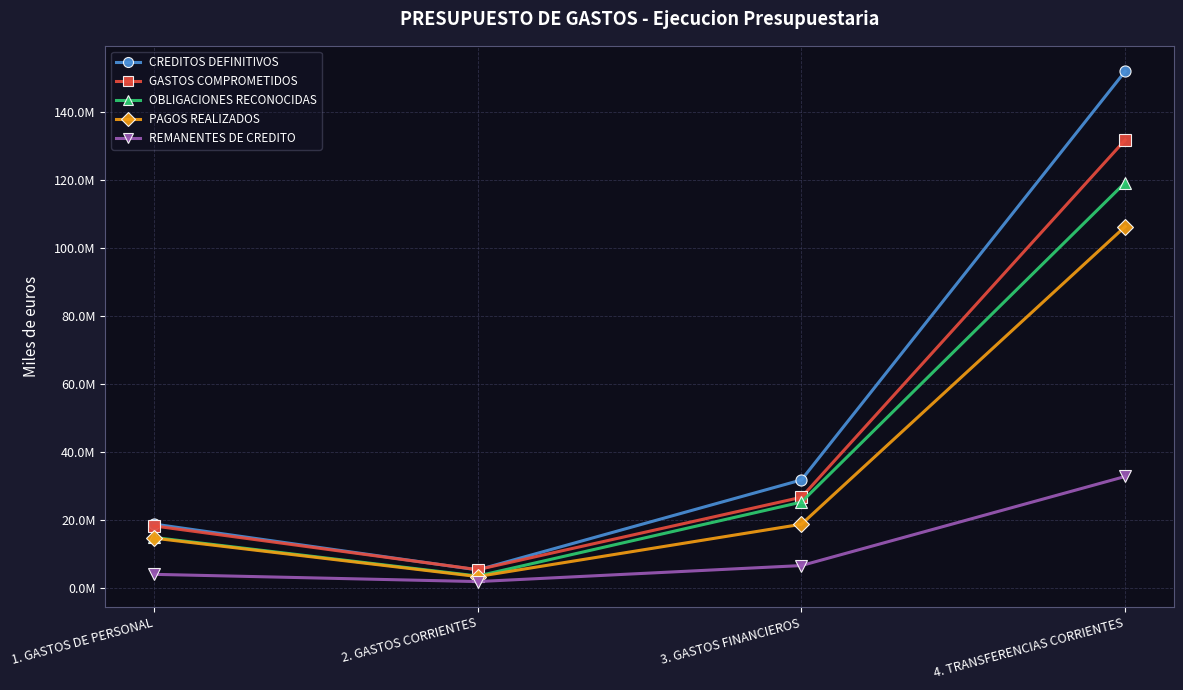

Which series has the largest range (max minus min)?

CREDITOS DEFINITIVOS